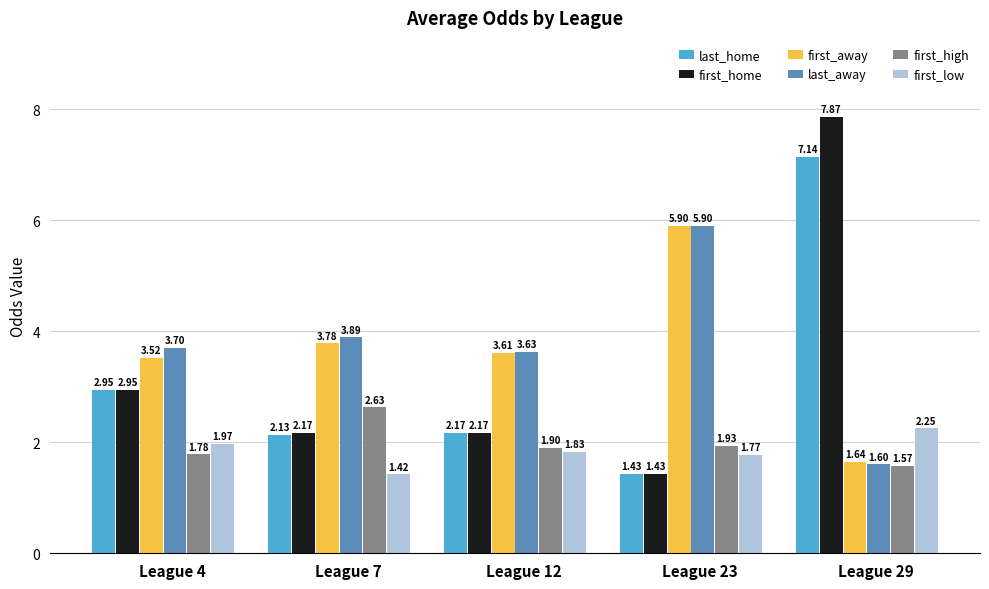

Is the value of first_home at League 29 greater than the value of first_low at League 4?

Yes